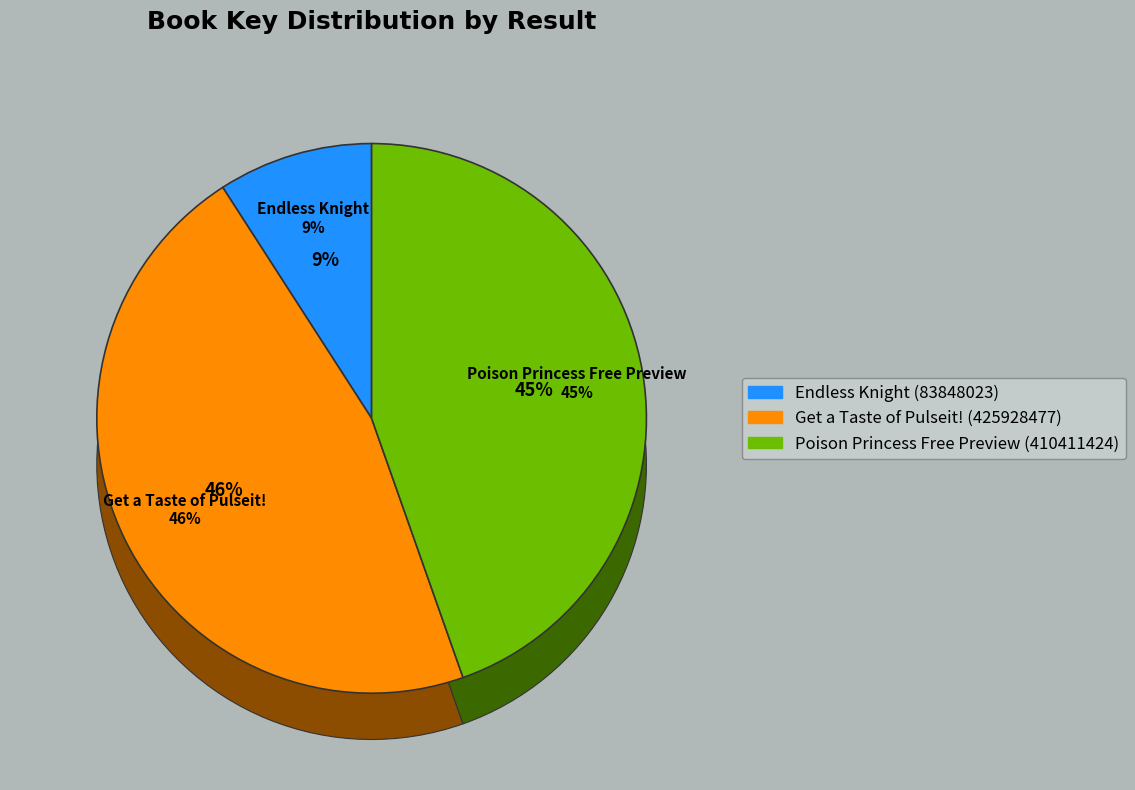

Which category has the smallest portion of the pie?

Endless Knight (83848023)